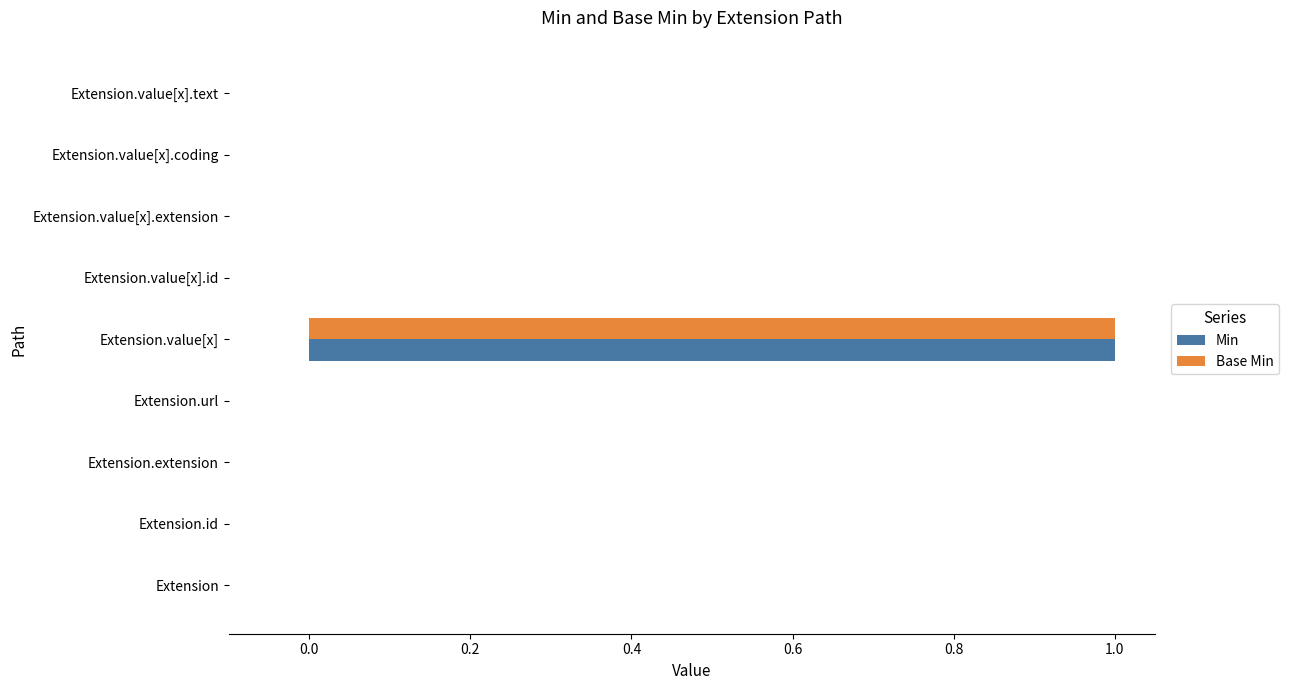

The Min series shows 0 at Extension.extension. True or false?

True